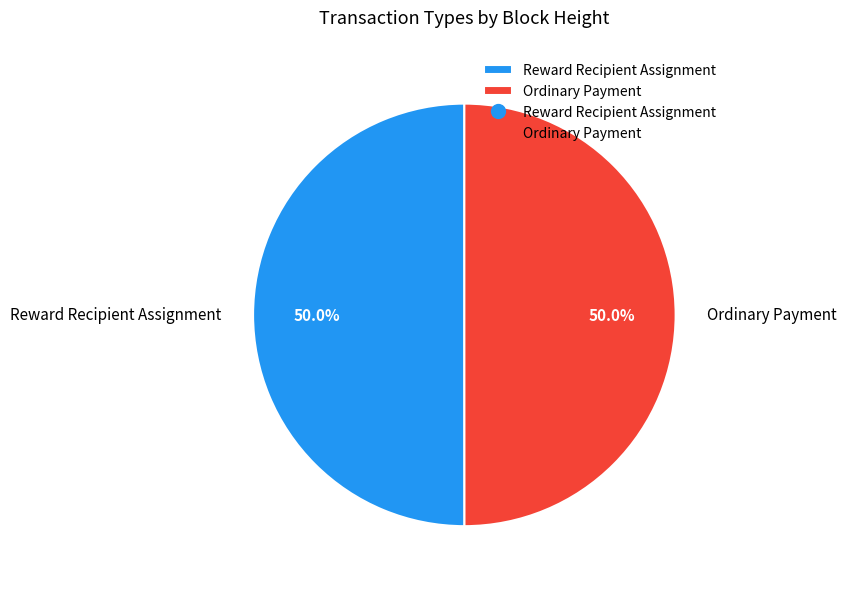

Approximately how many times larger is the value at Reward Recipient Assignment compared to Ordinary Payment?

1.0